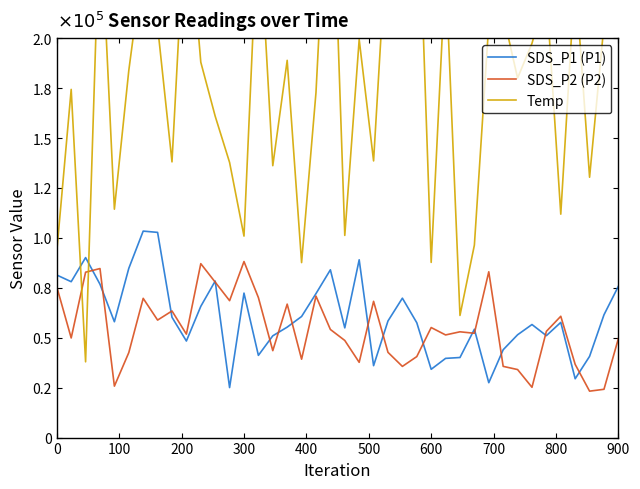

Is it true that SDS_P1 equals 76219.6 at 32?

False